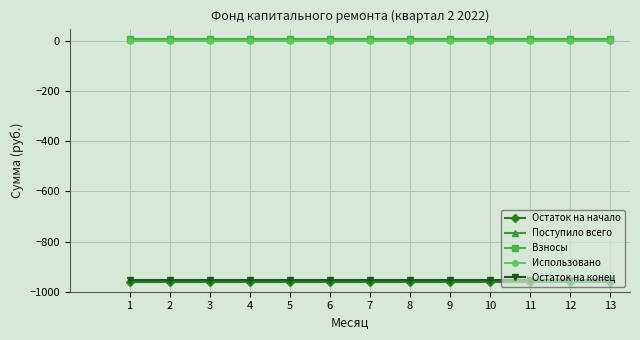

How many lines are shown in the chart?

5